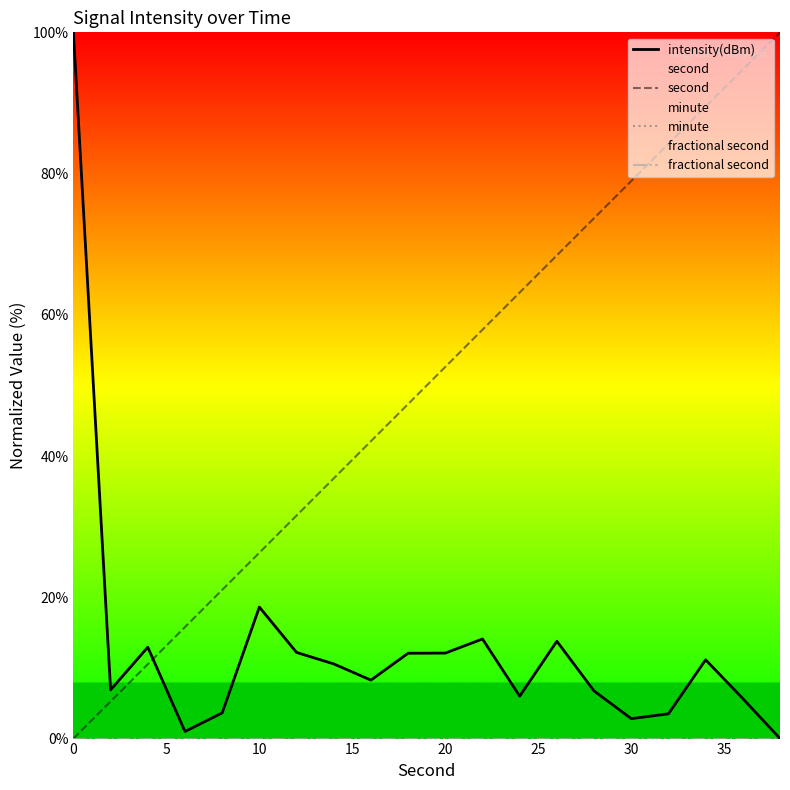

What is the highest value of the intensity(dBm) series?

100.0